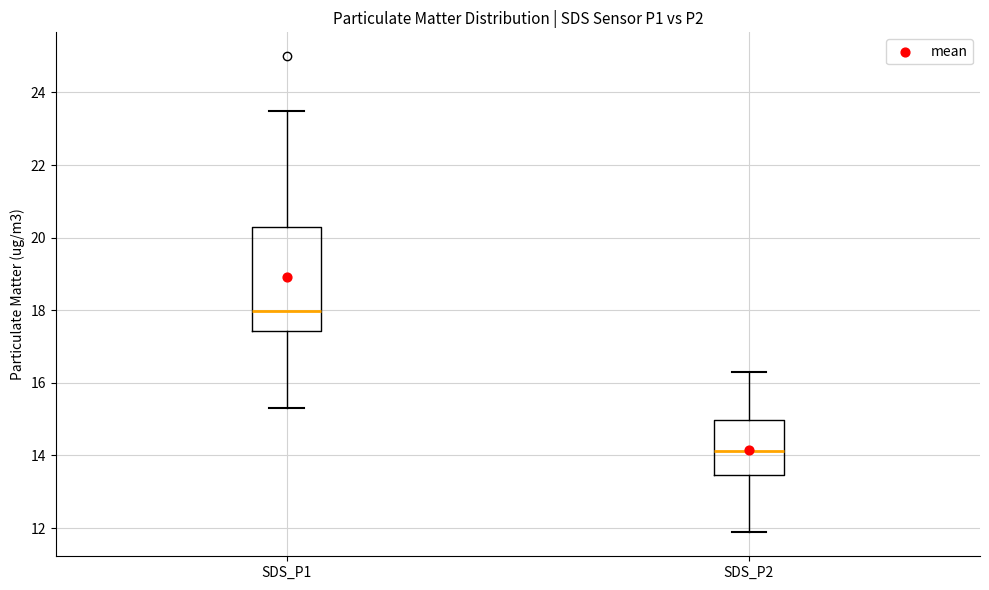

Comparing the boxes themselves (not the whiskers), which one is the tallest?

SDS_P1